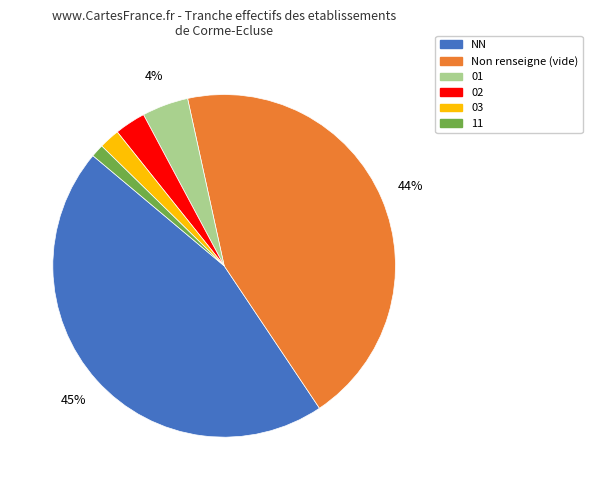

True or false: 11 accounts for 11% of the total.

False